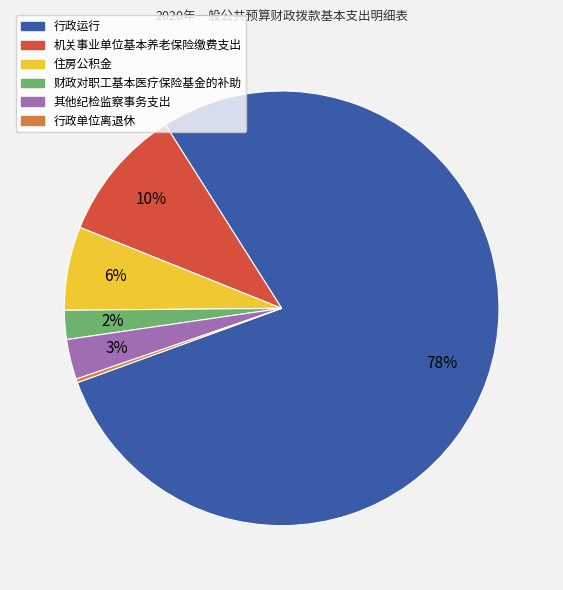

What percentage is the 其他纪检监察事务支出 slice, to the nearest percent?

3%